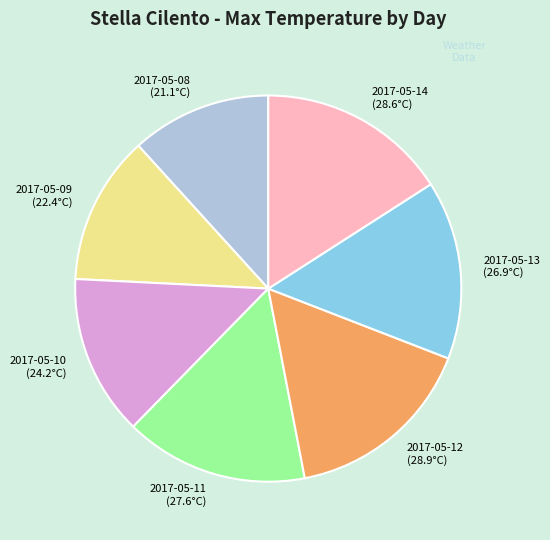

What is the ratio of the value at 2017-05-08 to the value at 2017-05-11?

0.8